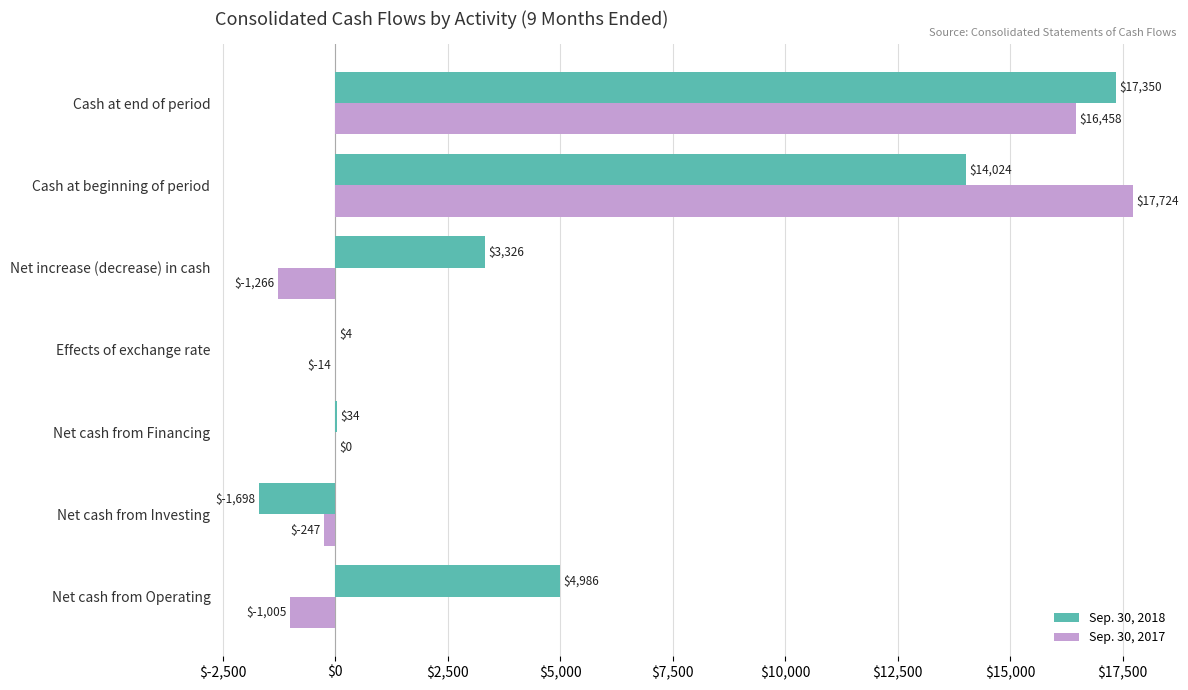

How many series are shown in this chart?

2